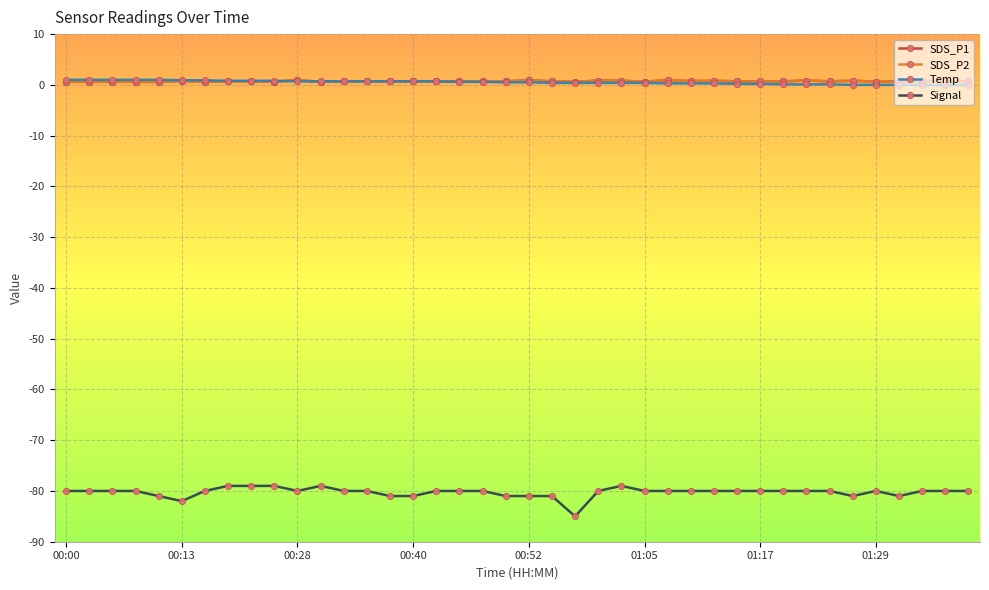

Rank the series by their maximum value, from highest to lowest.

Temp, SDS_P1, SDS_P2, Signal